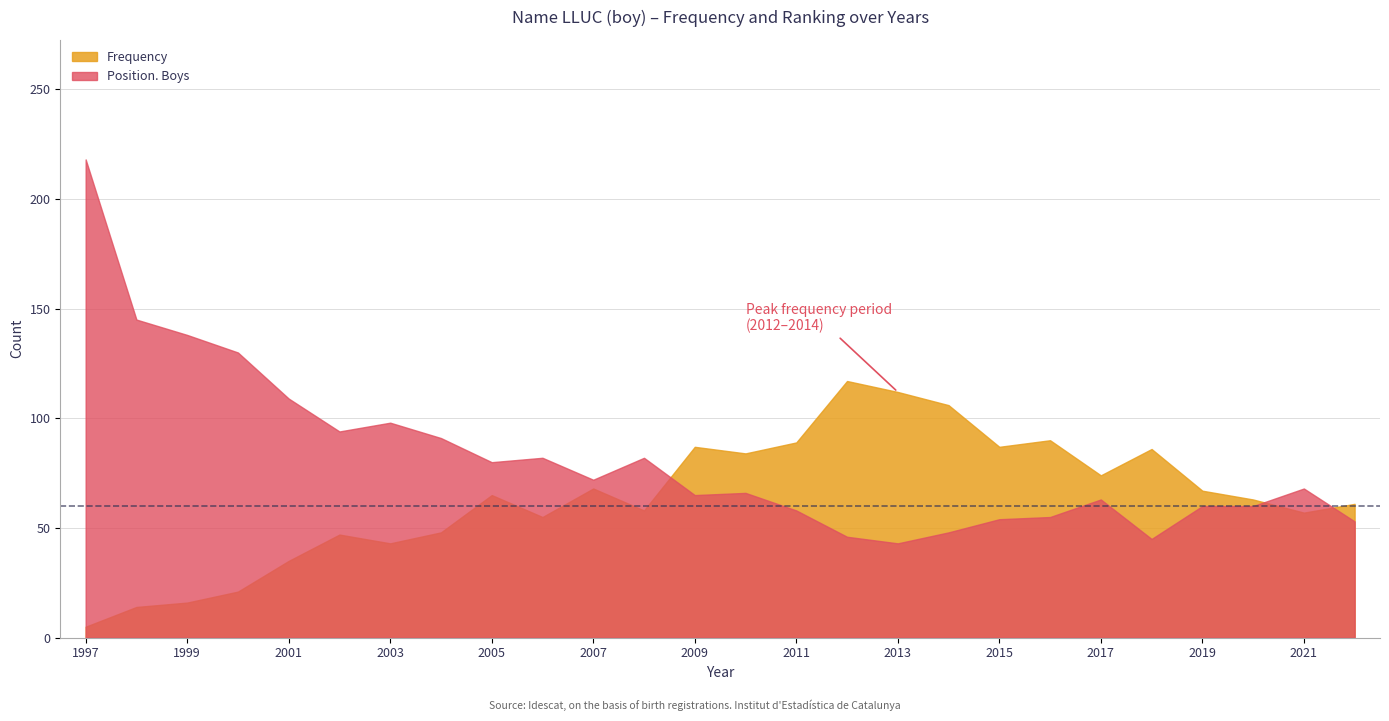

Reading left to right, extract all data points from this chart.

Frequency: 5	14	16	21	35	47	43	48	65	55	68	58	87	84	89	117	112	106	87	90	74	86	67	63	57	61
Position. Boys: 218	145	138	130	109	94	98	91	80	82	72	82	65	66	58	46	43	48	54	55	63	45	60	60	68	53